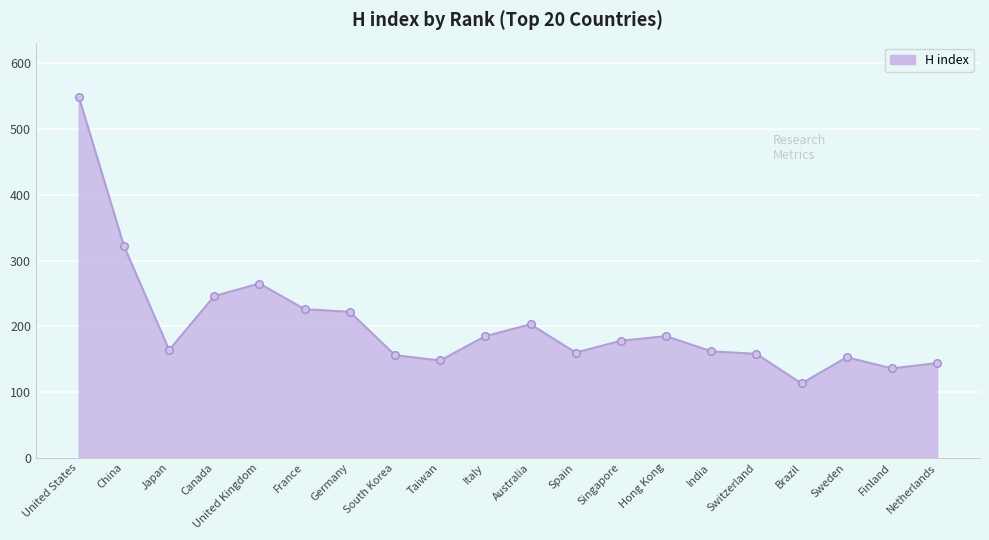

What is the change in value from United States to India?

-387